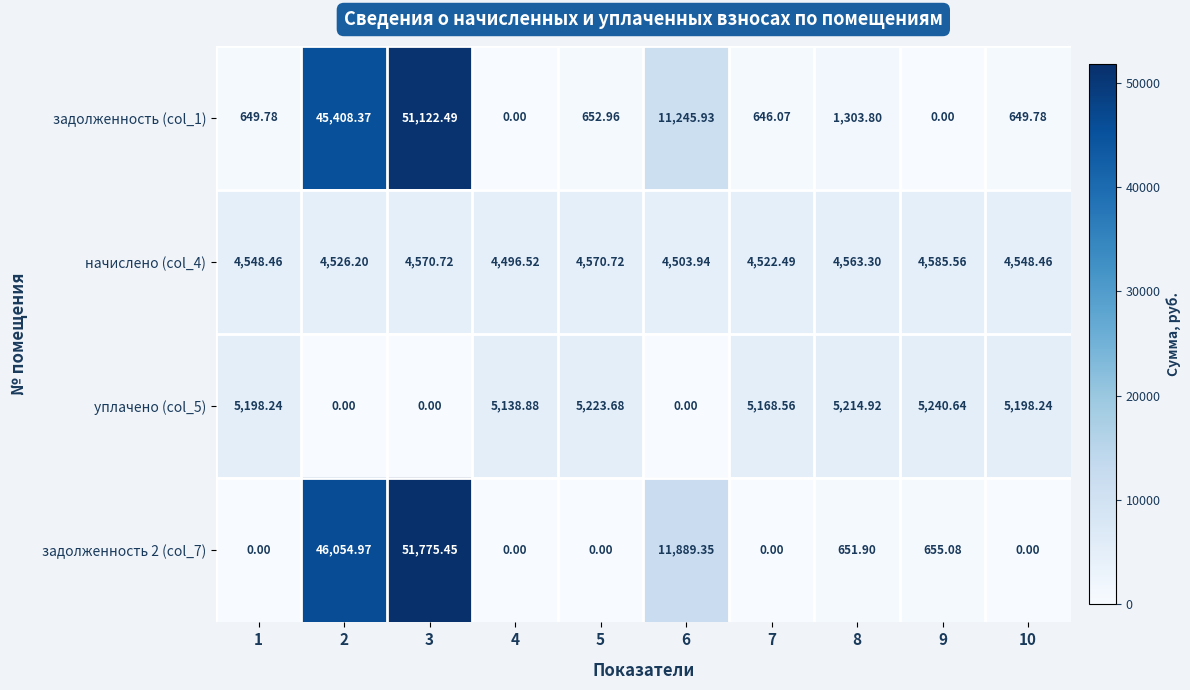

At which category does the chart reach its minimum across all series?

4